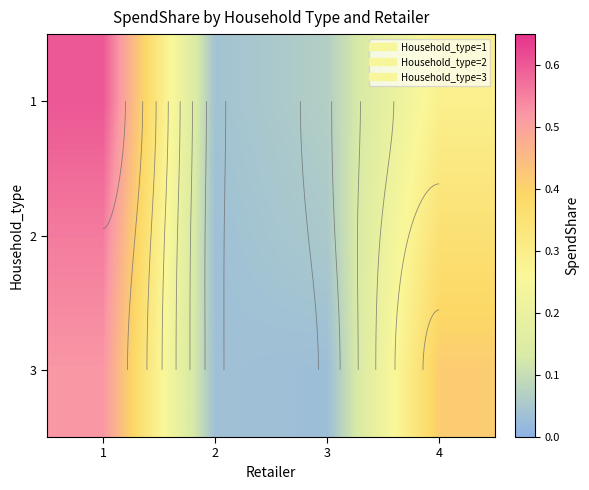

Rank the categories by 1 value from highest to lowest.

1, 4, 3, 2